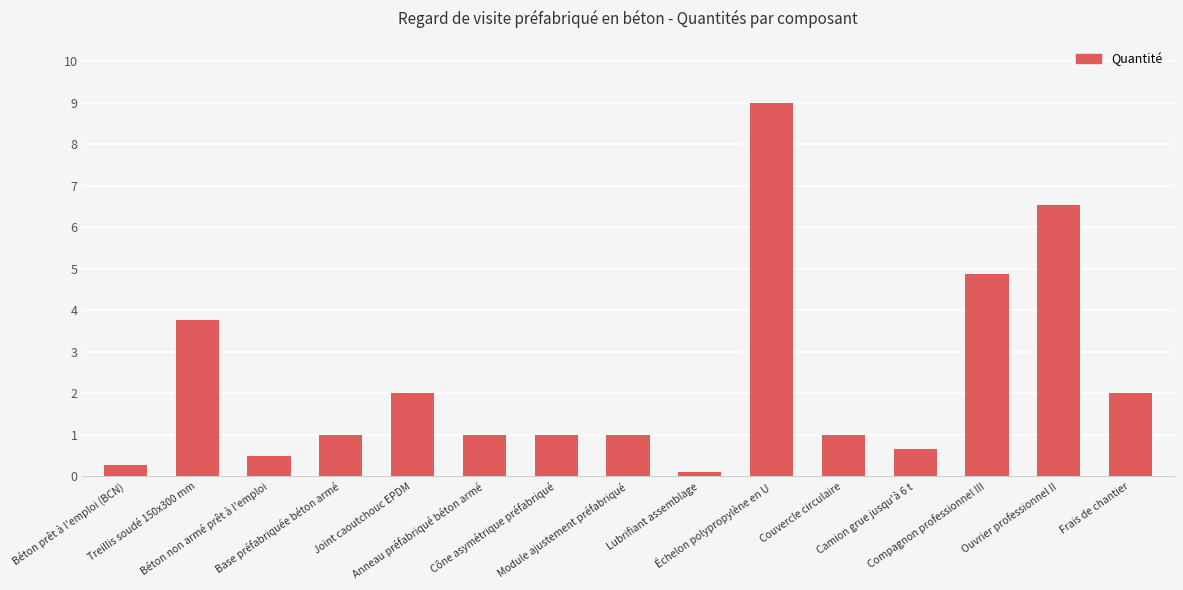

Reading left to right, what are all the values shown in this chart?

0.3	3.8	0.5	1.0	2.0	1.0	1.0	1.0	0.1	9.0	1.0	0.7	4.9	6.5	2.0